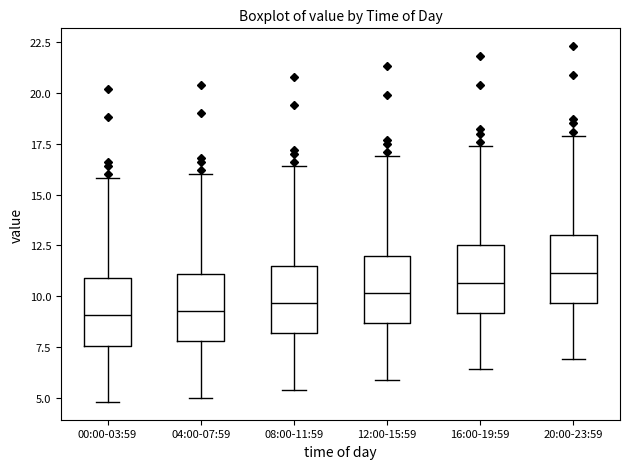

Reading left to right, read every box against the y-axis: the position of its median line, the range the box covers, and the ends of its whiskers. The values are not printed on the chart, so give them approximately, as read against the axis.

00:00-03:59: median 9.0, box 7.5 to 11.0, whiskers 5.0 to 16.0
04:00-07:59: median 9.5, box 8.0 to 11.0, whiskers 5.0 to 16.0
08:00-11:59: median 9.5, box 8.0 to 11.5, whiskers 5.5 to 16.5
12:00-15:59: median 10.0, box 8.5 to 12.0, whiskers 6.0 to 17.0
16:00-19:59: median 10.5, box 9.0 to 12.5, whiskers 6.5 to 17.5
20:00-23:59: median 11.0, box 9.5 to 13.0, whiskers 7.0 to 18.0